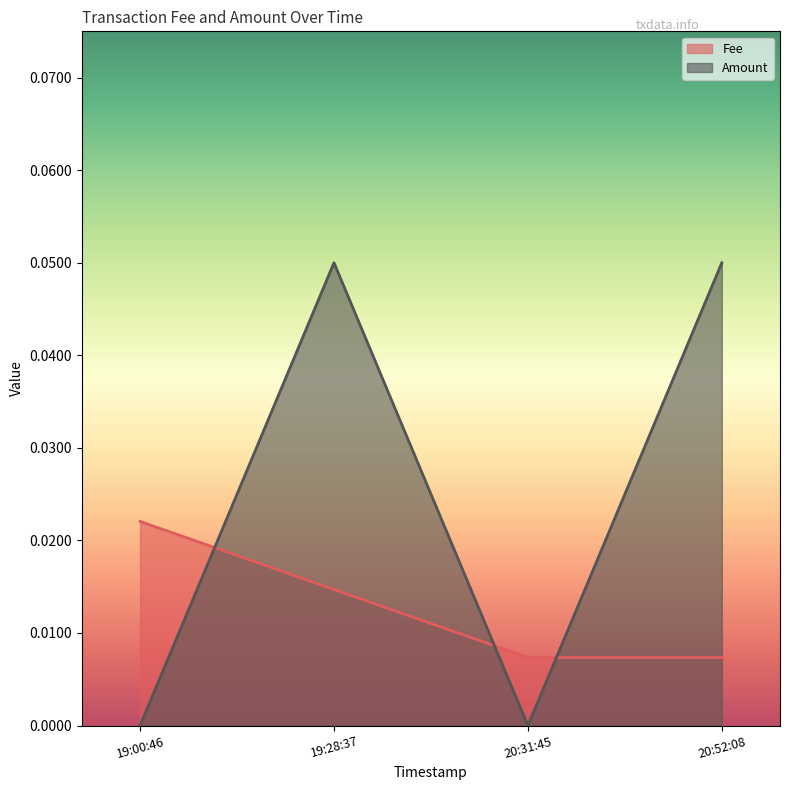

Reading left to right, extract all data points from this chart.

Fee: 0.0	0.0	0.0	0.0
Amount: 0.0	0.1	0.0	0.1